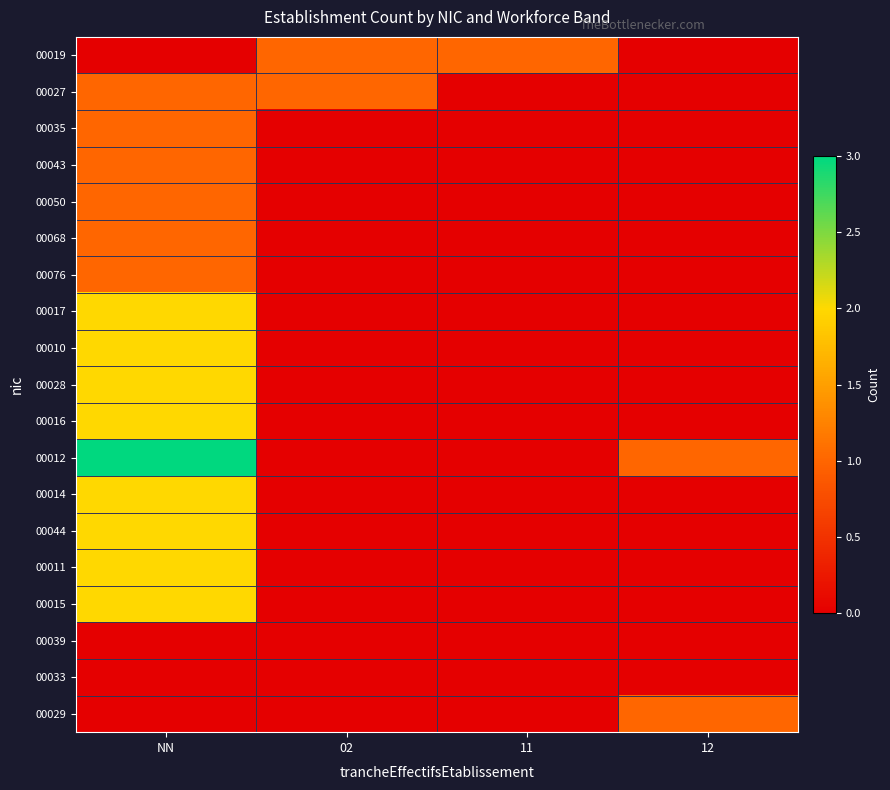

Which has a higher value, NN or 12?

NN